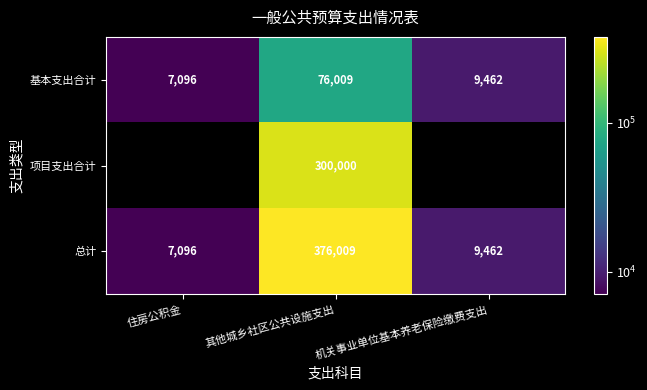

At which label does 基本支出合计 reach its peak?

其他城乡社区公共设施支出